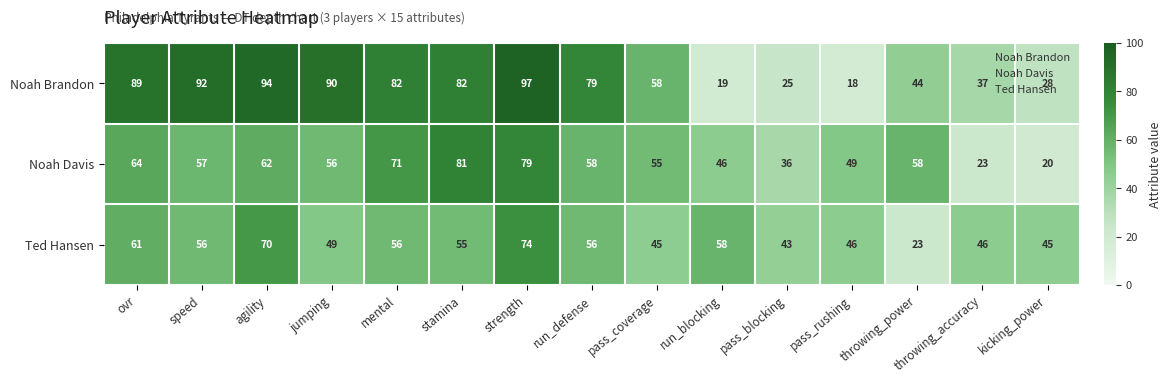

What is the difference between the Noah Brandon values at mental and throwing_accuracy?

45